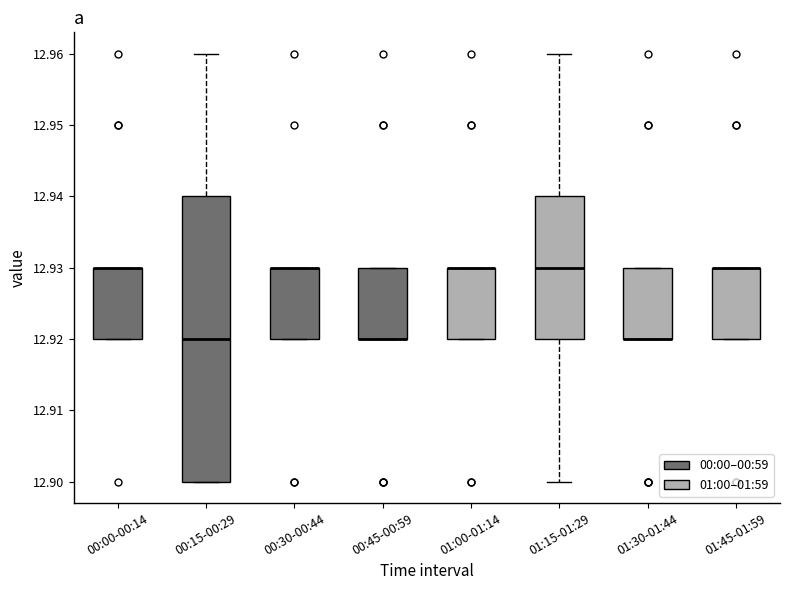

Reading left to right, read every box against the y-axis: the position of its median line, the range the box covers, and the ends of its whiskers. The values are not printed on the chart, so give them approximately, as read against the axis.

00:00-00:14: median 12.93 (drawn on the box's upper edge), box 12.92 to 12.93, whiskers 12.92 to 12.93
00:15-00:29: median 12.92, box 12.90 to 12.94, whiskers 12.90 to 12.96
00:30-00:44: median 12.93 (drawn on the box's upper edge), box 12.92 to 12.93, whiskers 12.92 to 12.93
00:45-00:59: median 12.92 (drawn on the box's lower edge), box 12.92 to 12.93, whiskers 12.92 to 12.93
01:00-01:14: median 12.93 (drawn on the box's upper edge), box 12.92 to 12.93, whiskers 12.92 to 12.93
01:15-01:29: median 12.93, box 12.92 to 12.94, whiskers 12.90 to 12.96
01:30-01:44: median 12.92 (drawn on the box's lower edge), box 12.92 to 12.93, whiskers 12.92 to 12.93
01:45-01:59: median 12.93 (drawn on the box's upper edge), box 12.92 to 12.93, whiskers 12.92 to 12.93